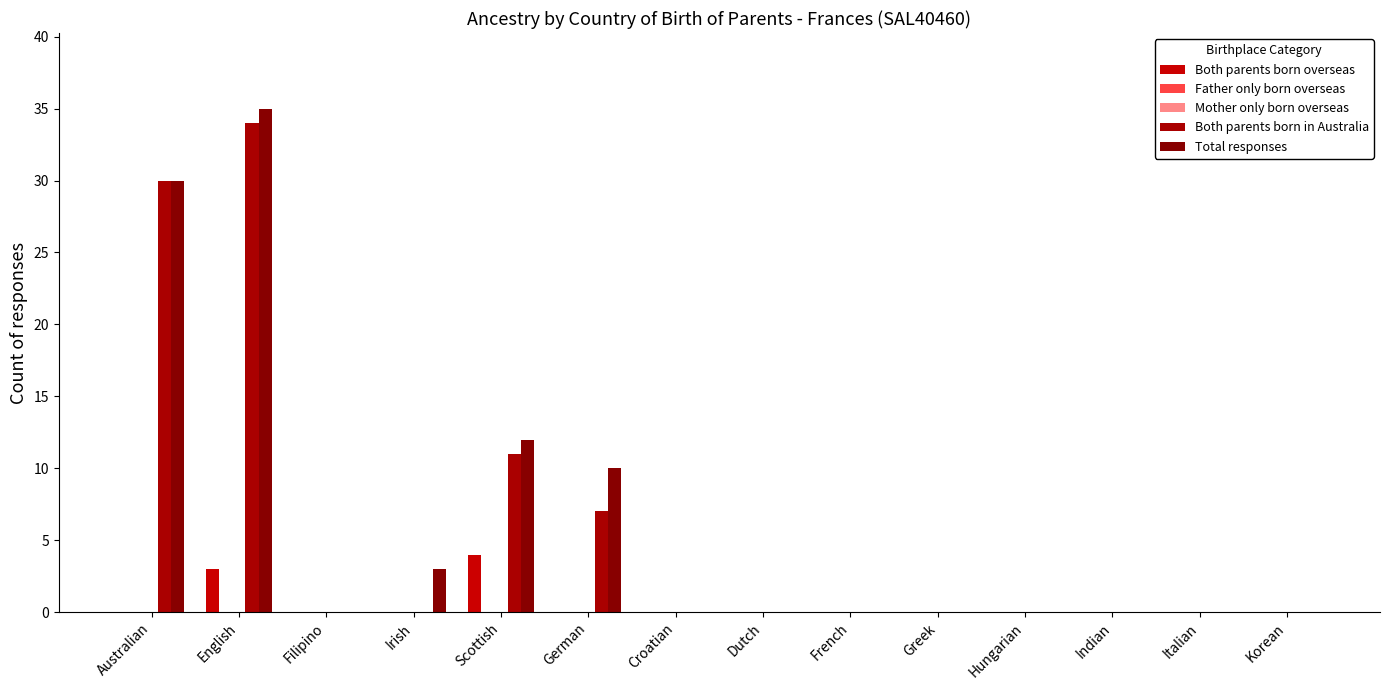

What are all the series names shown in the legend?

Both parents born overseas, Father only born overseas, Mother only born overseas, Both parents born in Australia, Total responses